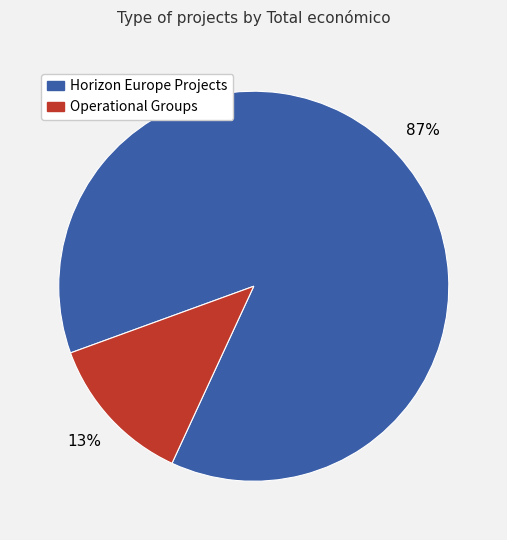

Does any single category account for the majority?

Yes